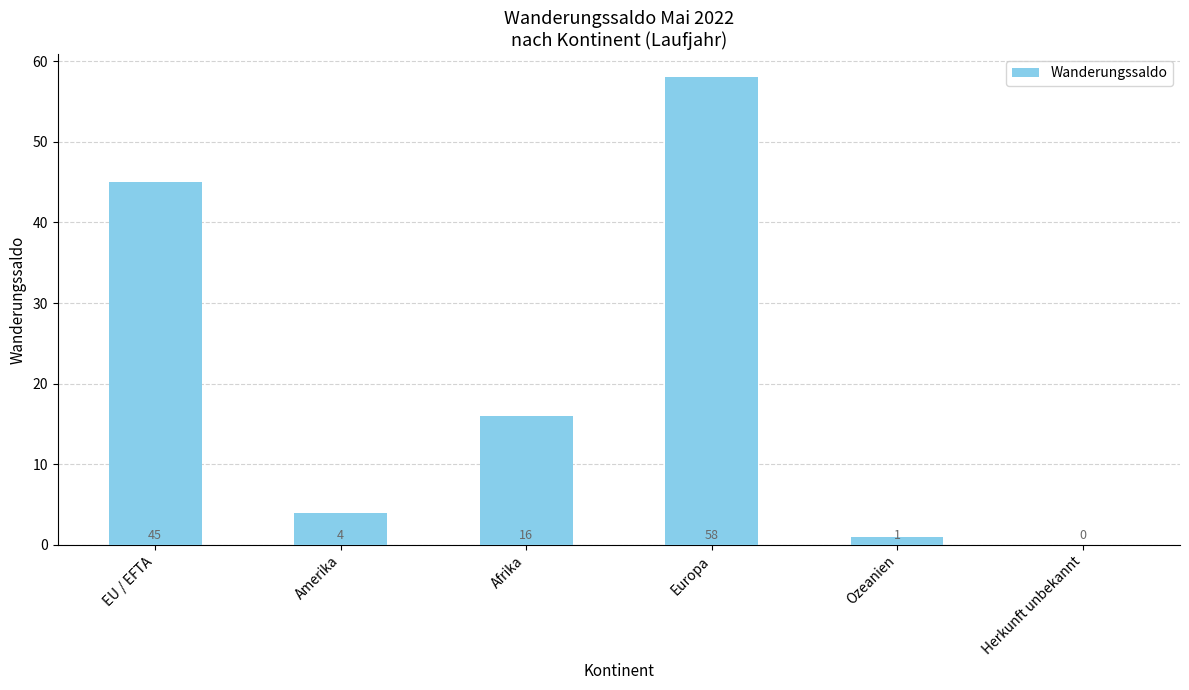

Where does the data first go above 16?

EU / EFTA